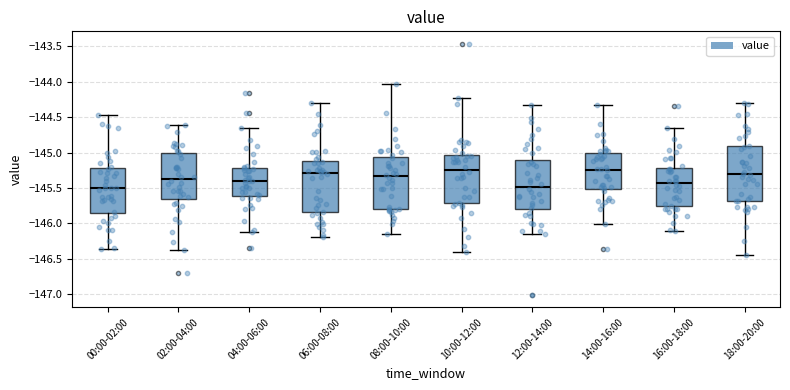

Reading left to right, transcribe this box plot: for each box, give where its median line is, the range the box spans, and where its two whiskers end, as read against the y-axis. The values are not printed on the chart, so give them approximately, as read against the axis.

00:00-02:00: median -145.50, box -145.85 to -145.25, whiskers -146.35 to -144.45
02:00-04:00: median -145.40, box -145.65 to -145.00, whiskers -146.40 to -144.60
04:00-06:00: median -145.40, box -145.60 to -145.20, whiskers -146.10 to -144.65
06:00-08:00: median -145.30, box -145.85 to -145.10, whiskers -146.20 to -144.30
08:00-10:00: median -145.35, box -145.80 to -145.05, whiskers -146.15 to -144.05
10:00-12:00: median -145.25, box -145.70 to -145.05, whiskers -146.40 to -144.25
12:00-14:00: median -145.50, box -145.80 to -145.10, whiskers -146.15 to -144.35
14:00-16:00: median -145.25, box -145.50 to -145.00, whiskers -146.00 to -144.30
16:00-18:00: median -145.45, box -145.75 to -145.20, whiskers -146.10 to -144.65
18:00-20:00: median -145.30, box -145.70 to -144.90, whiskers -146.45 to -144.30